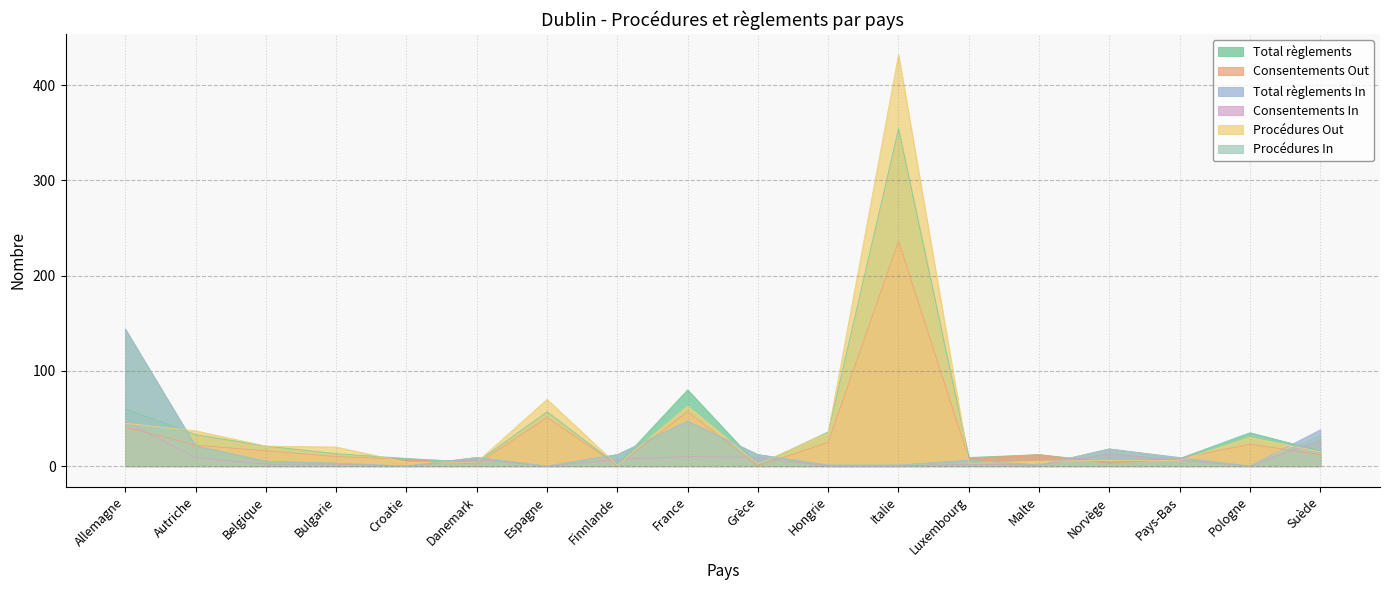

How many data points in Total règlements In are above 9?

7